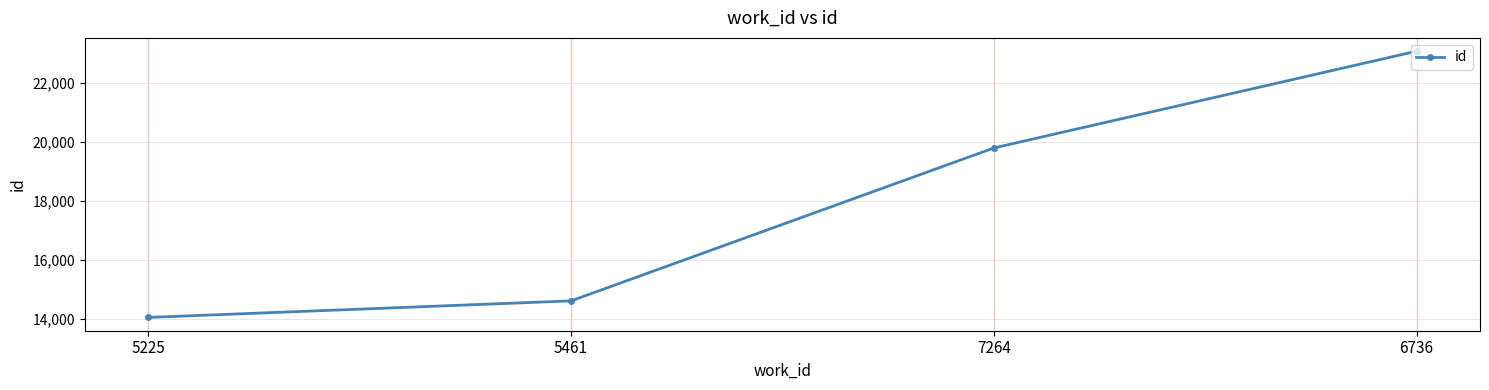

Reading left to right, transcribe all the data shown in this chart.

14056	14617	19802	23084